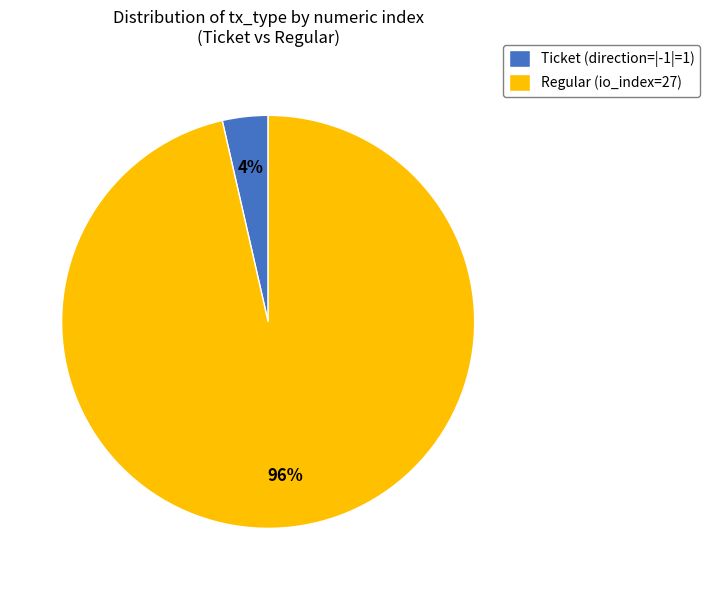

Which slice represents more than half of the pie?

Regular (io_index=27)